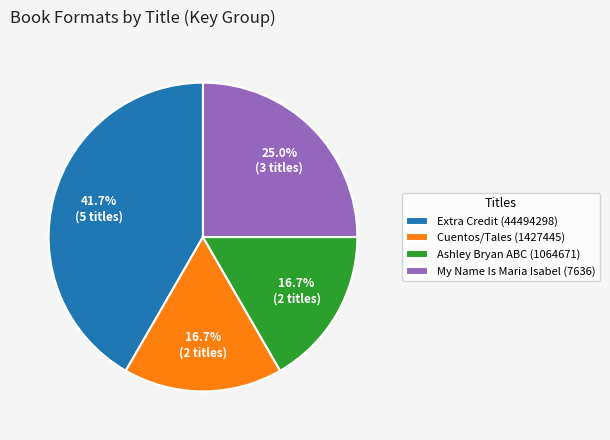

Between Cuentos/Tales (1427445) and Extra Credit (44494298), which is larger?

Extra Credit (44494298)